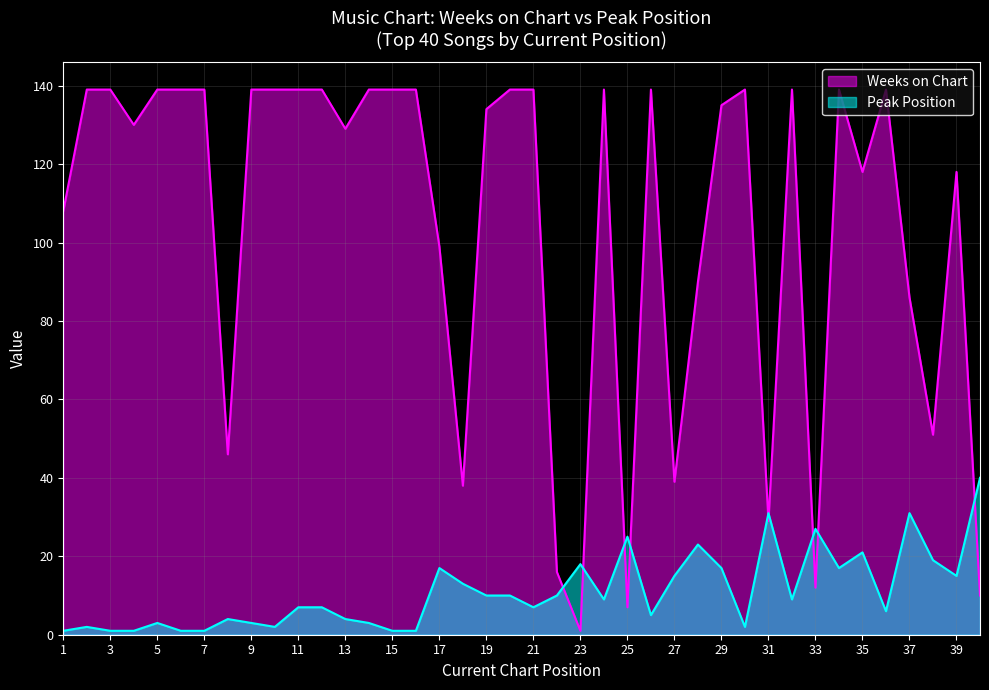

Between which two adjacent categories do Weeks on Chart and Peak Position first intersect?

22 and 23